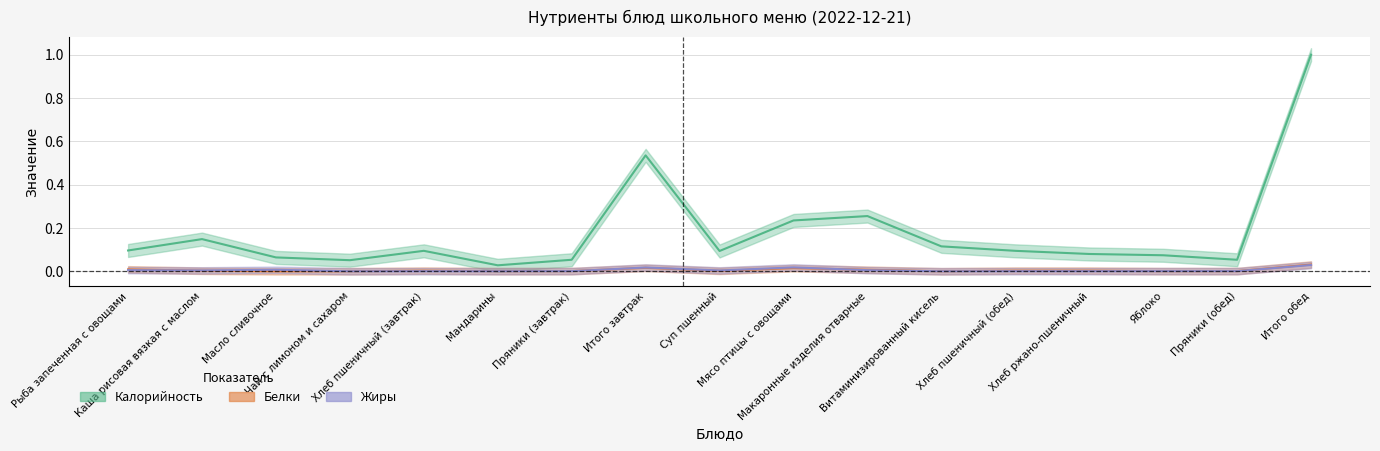

List the labels in order of Белки value, smallest first.

Витаминизированный кисель, Масло сливочное, Чай с лимоном и сахаром, Мандарины, Яблоко, Пряники (завтрак), Пряники (обед), Суп пшенный, Каша рисовая вязкая с маслом, Хлеб пшеничный (завтрак), Хлеб пшеничный (обед), Хлеб ржано-пшеничный, Макаронные изделия отварные, Рыба запеченная с овощами, Мясо птицы с овощами, Итого завтрак, Итого обед